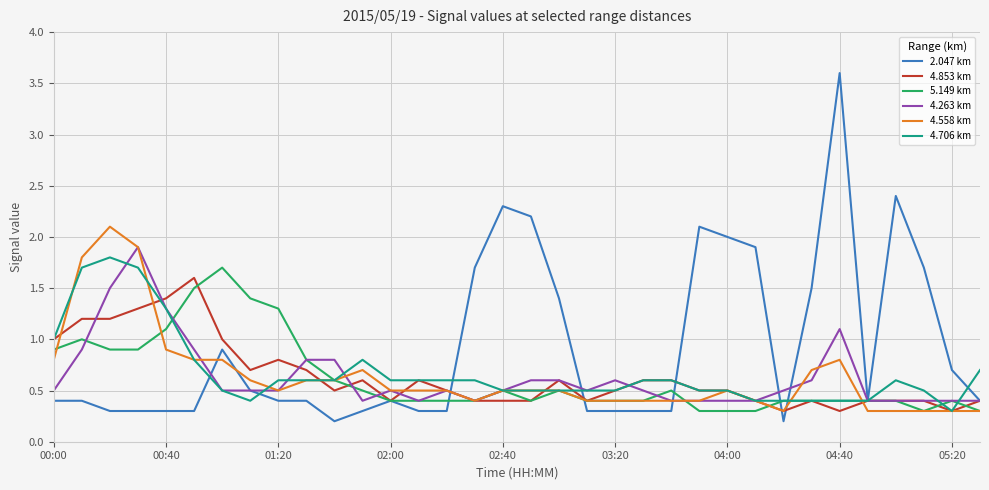

What is the maximum value shown in the chart?

3.6